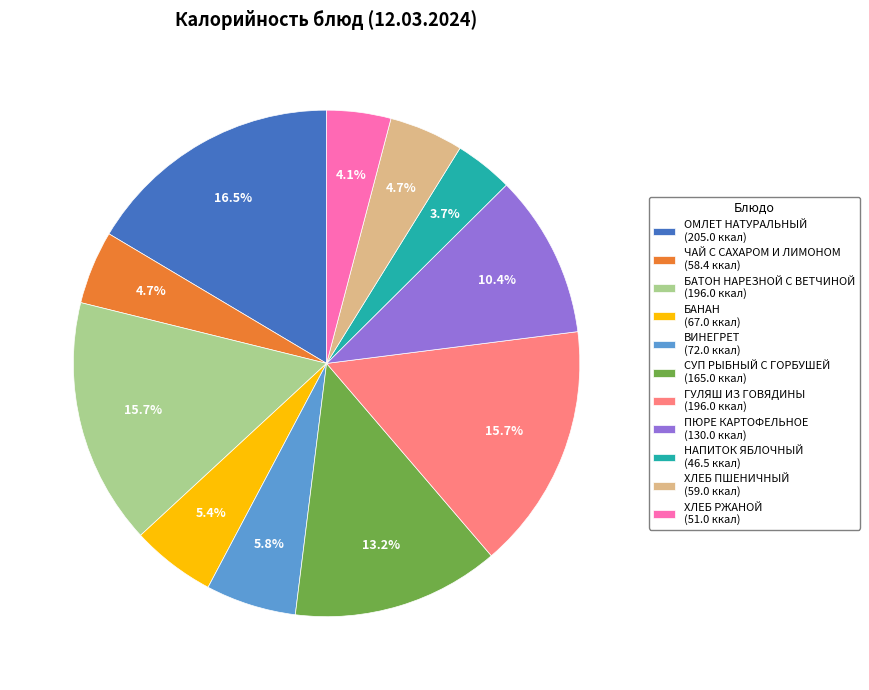

What is the largest slice in the pie chart?

ОМЛЕТ НАТУРАЛЬНЫЙ